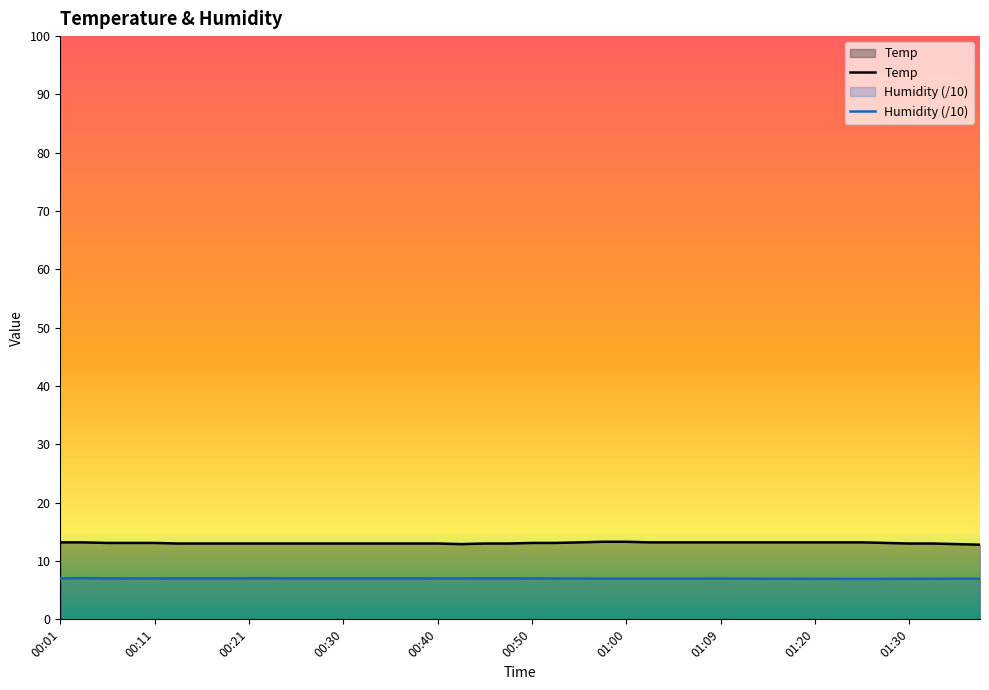

How many Temp values are between 13 and 14?

37